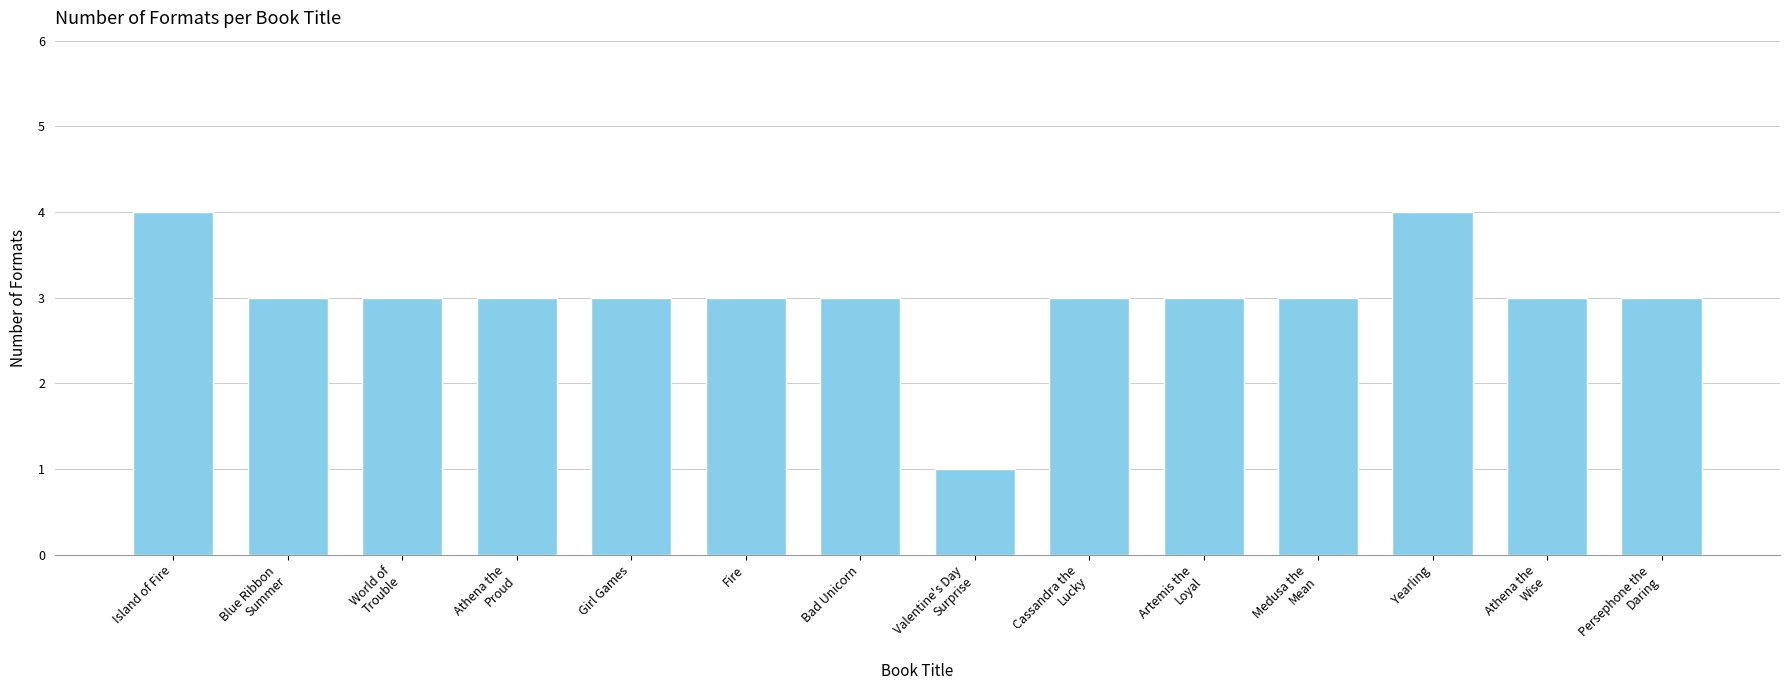

How many values are between 3 and 4?

13